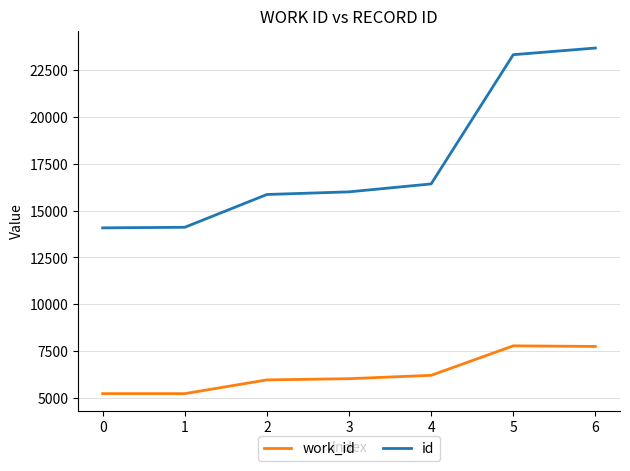

What is the difference between the highest and lowest values at 5?

15546